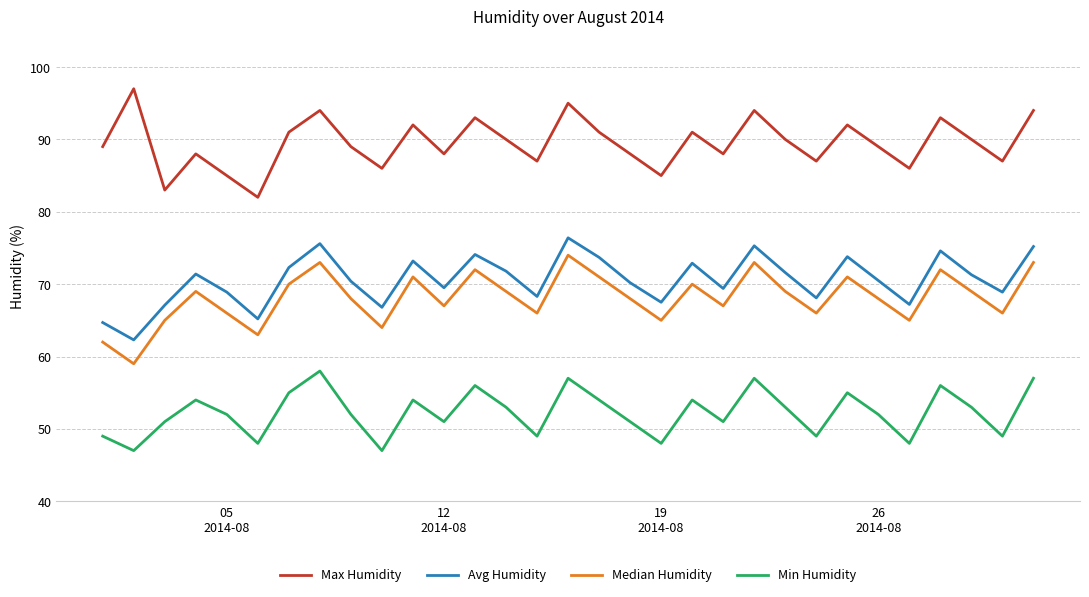

What is the lowest value of the Min Humidity series?

47.0